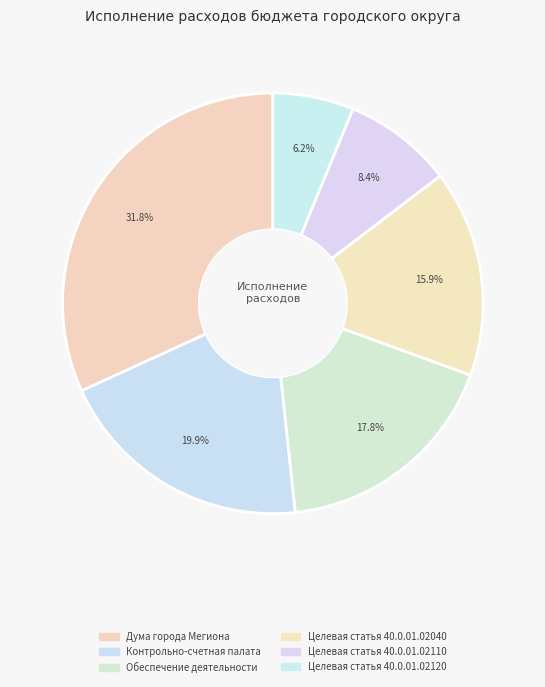

How many slices are in this pie chart?

6